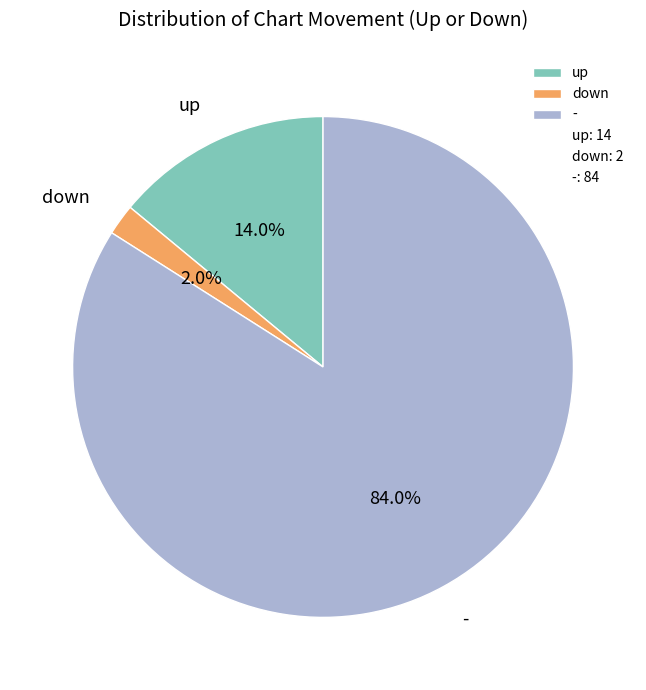

Count the number of slices in the pie.

3